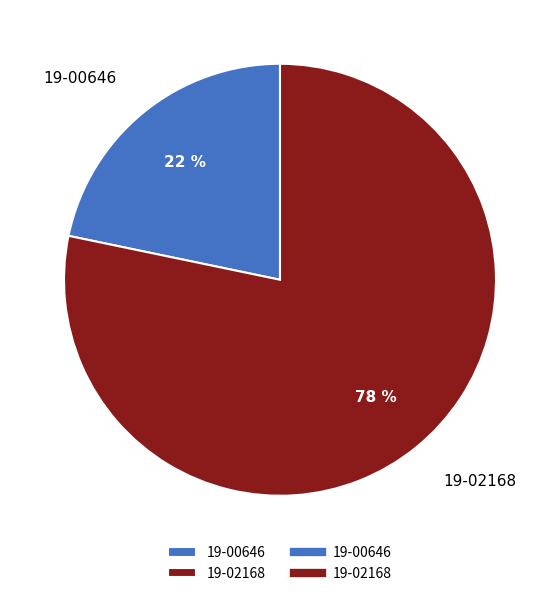

To the nearest percent, what is the combined percentage of 19-00646 and 19-02168?

100%